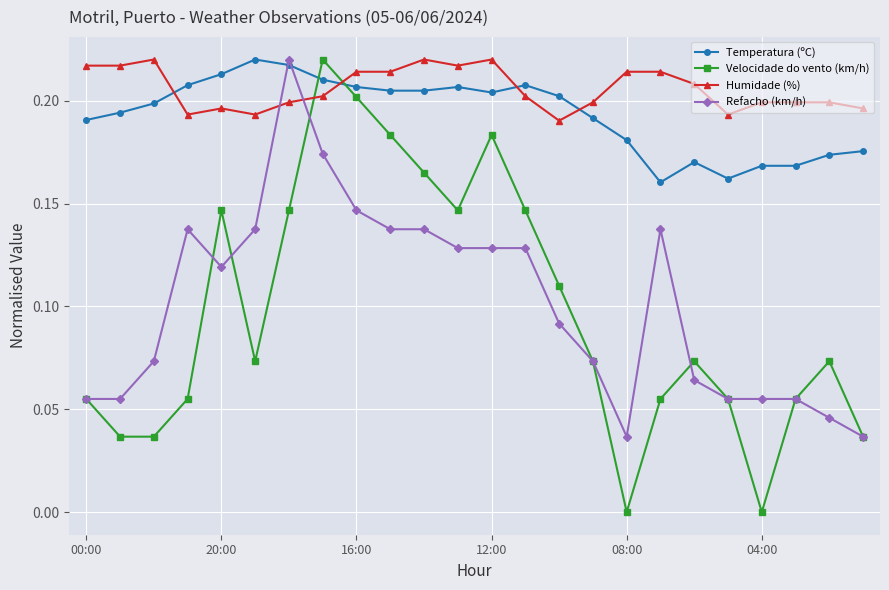

After their last crossing, which series has the higher values: Humidade (%) or Refacho (km/h)?

Humidade (%)